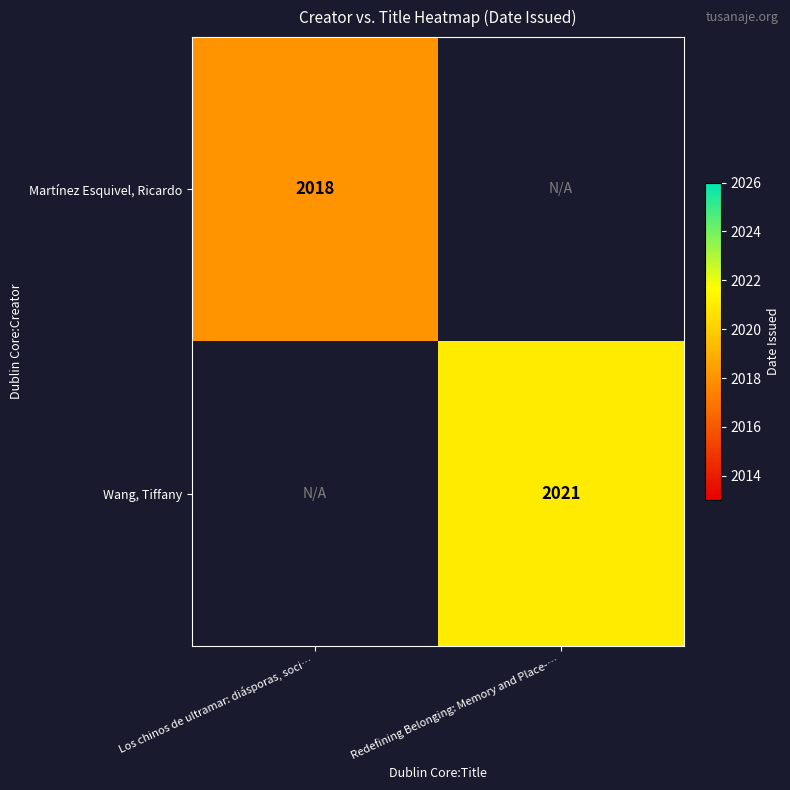

The Martínez Esquivel, Ricardo series shows 3182 at Los chinos de ultramar: diásporas, soci…. True or false?

False